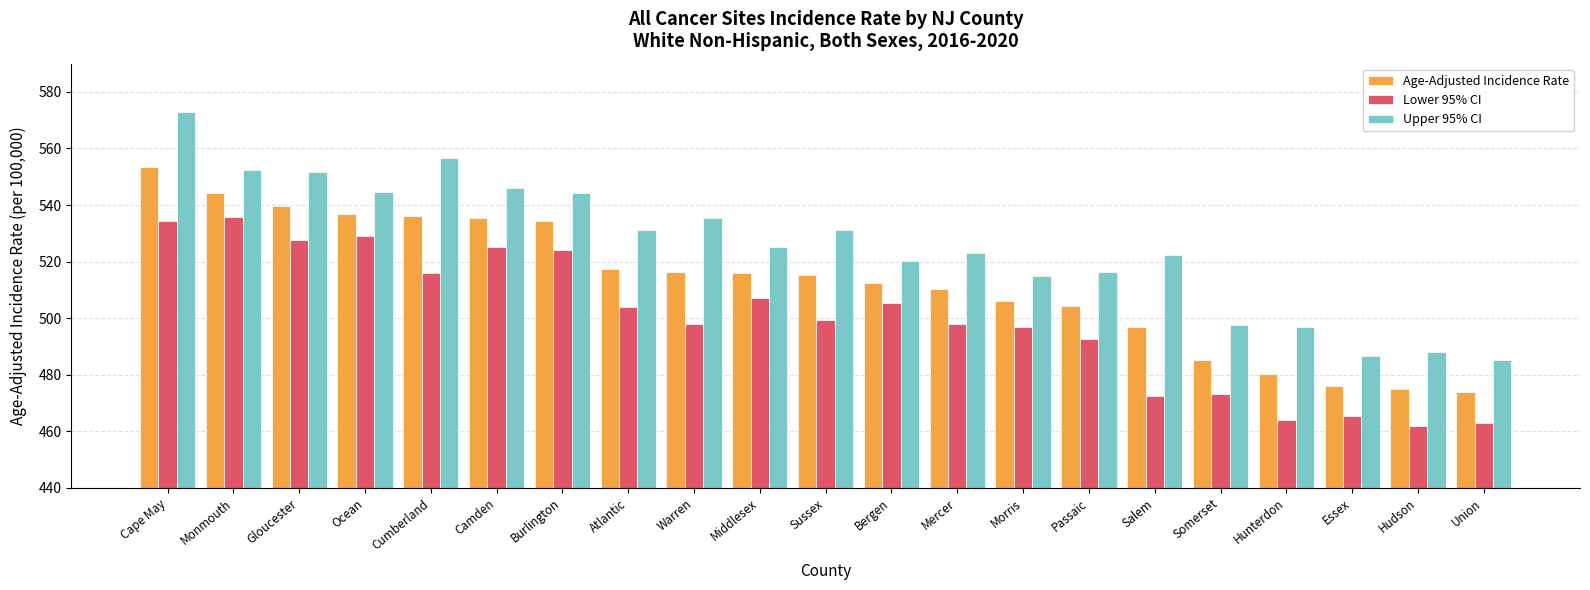

What is the value of the Upper 95% CI bar at the 2nd from the left?

552.4